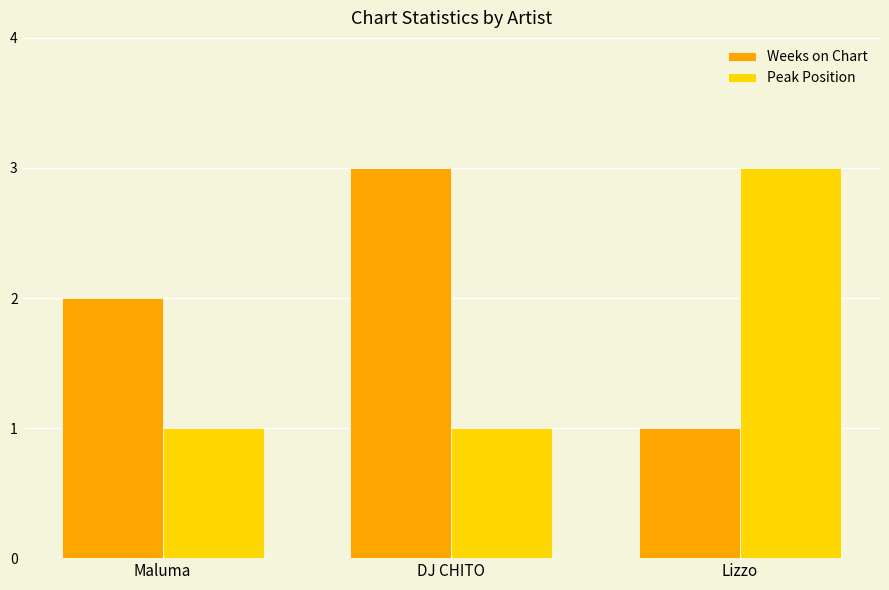

Which series has the largest total across all categories?

Weeks on Chart